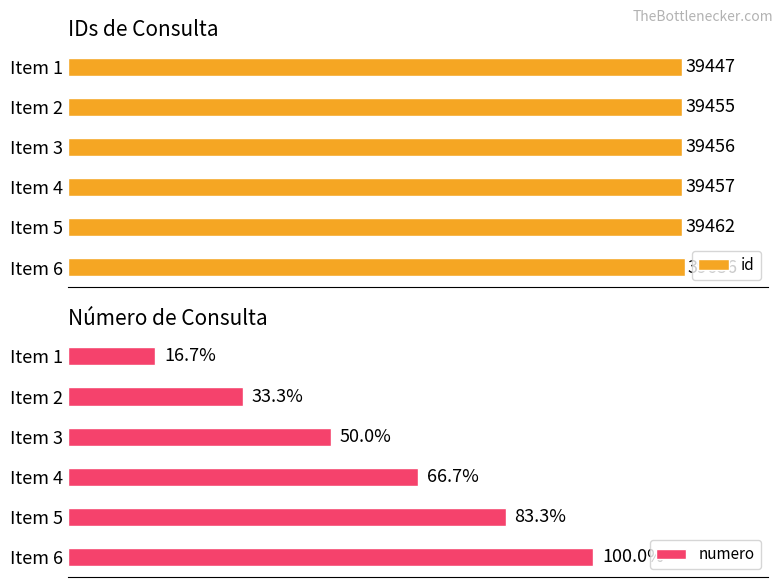

List the labels in order of id value, smallest first.

Item 1, Item 2, Item 3, Item 4, Item 5, Item 6